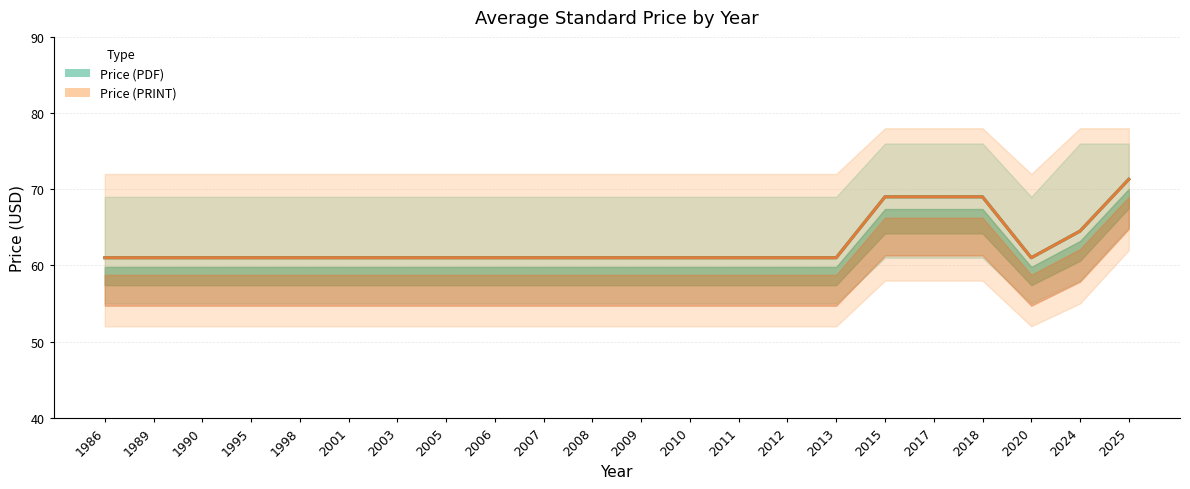

What are all the series names shown in the legend?

Price (PDF), Price (PRINT)